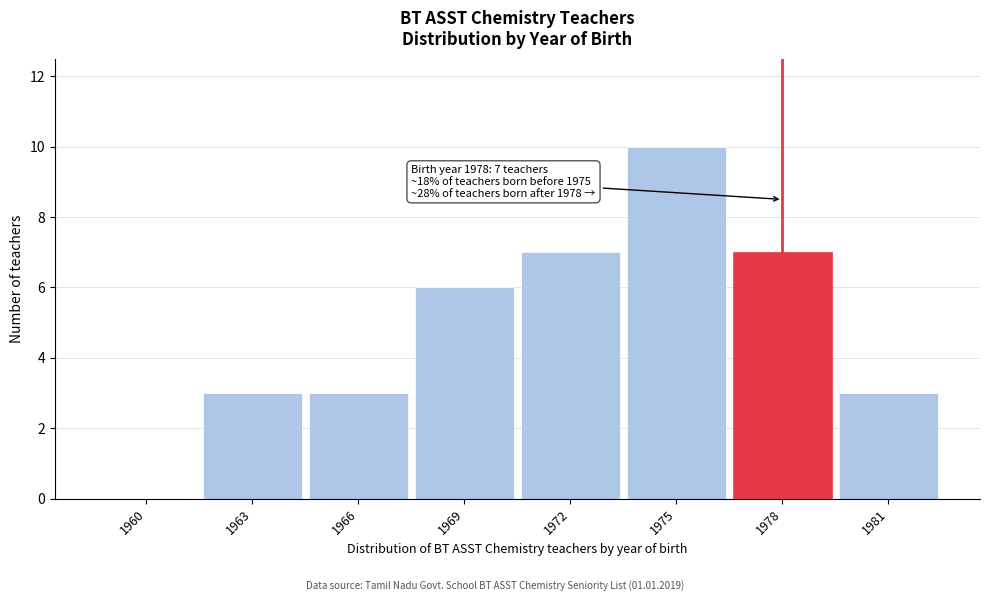

Reading right to left, what are all the values shown in this chart?

1981=3	1978=7	1975=10	1972=7	1969=6	1966=3	1963=3	1960=0